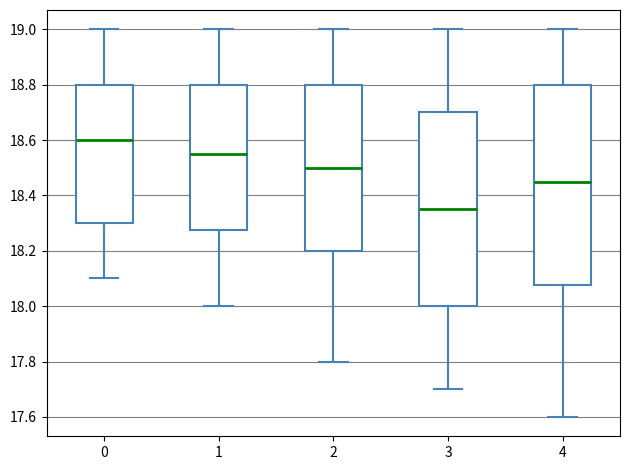

Where is the upper edge of the box at x = 0 on the y-axis? The values are not printed on the chart, so give them approximately, as read against the axis.

18.80